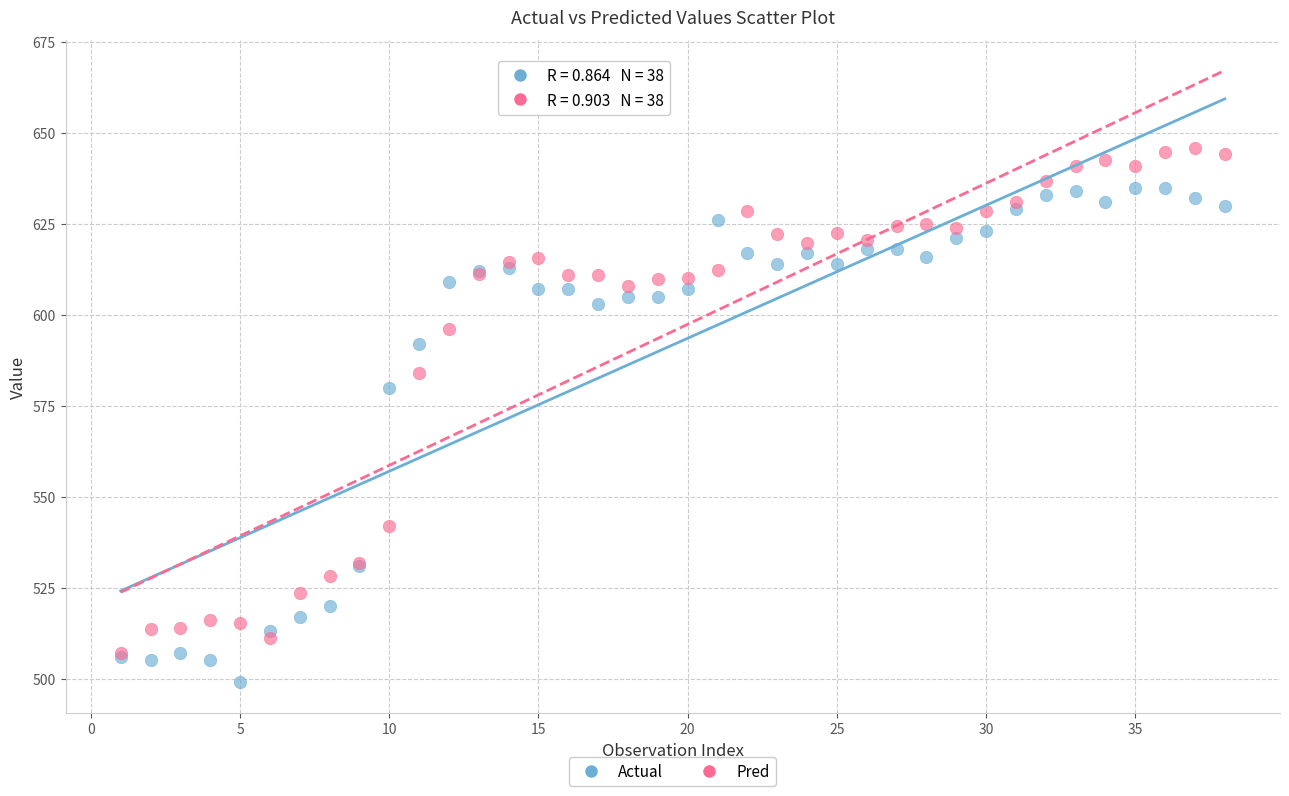

In the Pred series, what Y value is closest to 576?

583.9